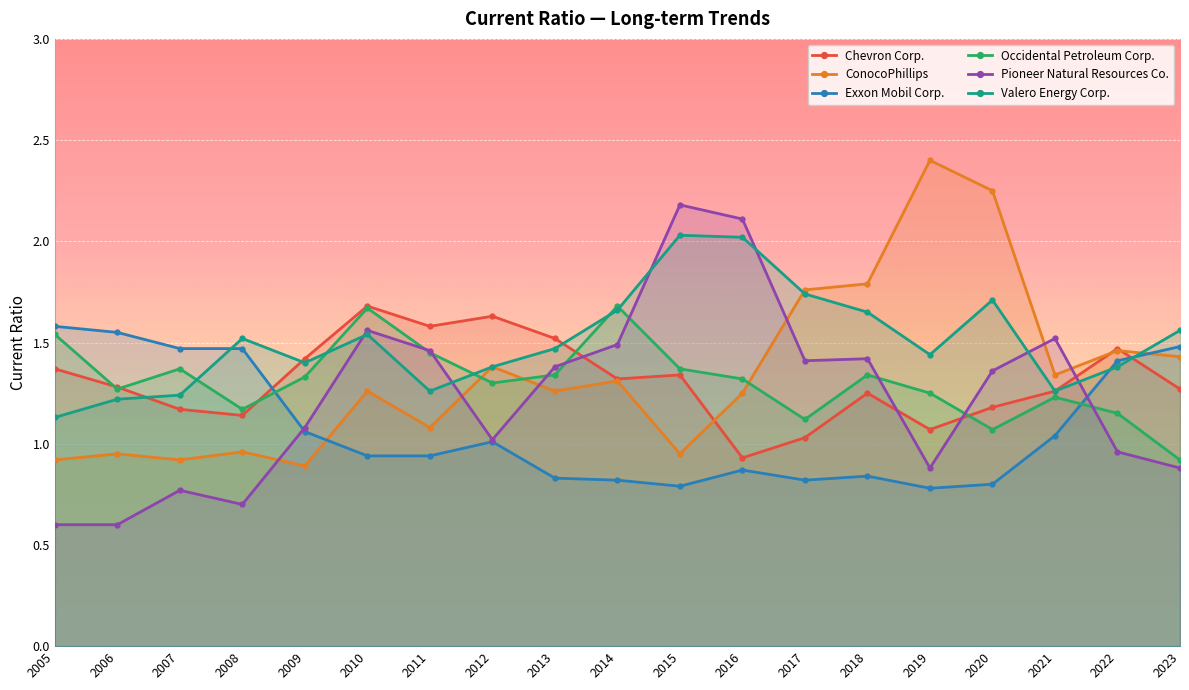

At which category does the chart reach its peak across all series?

2019